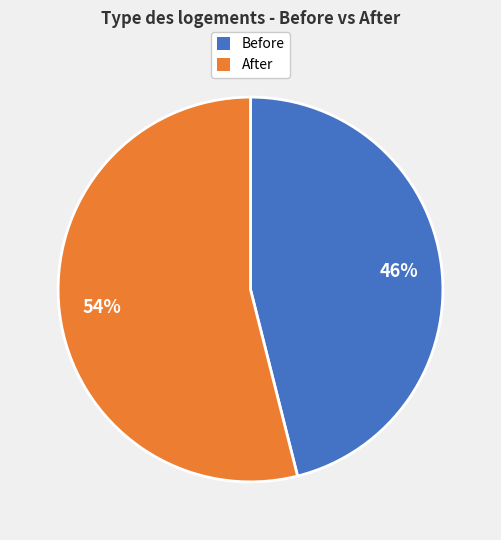

Is there any slice that represents more than half of the pie?

Yes